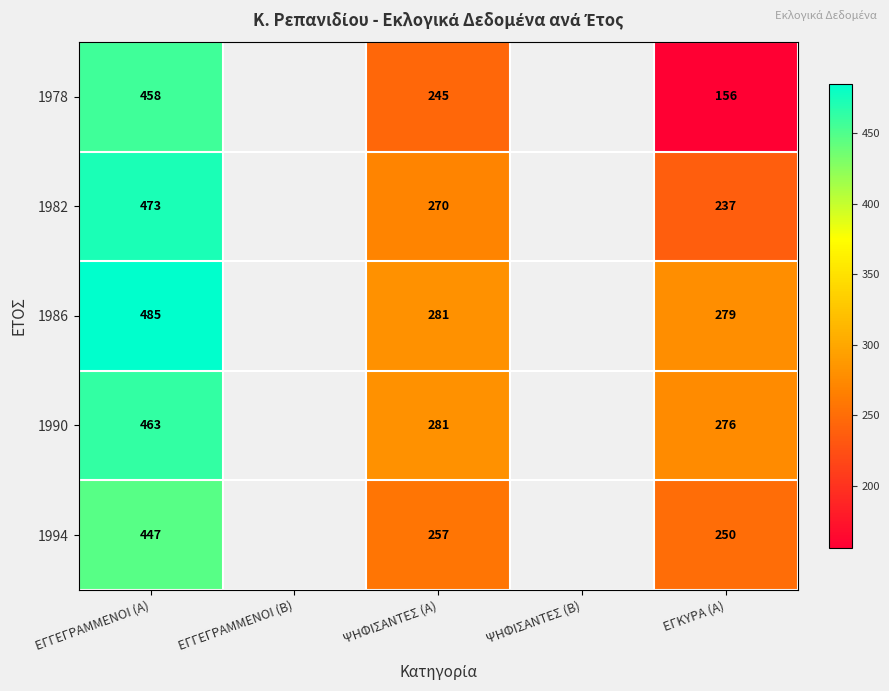

The value of 1982 at ΕΓΚΥΡΑ (Α) is 237. True or false?

True